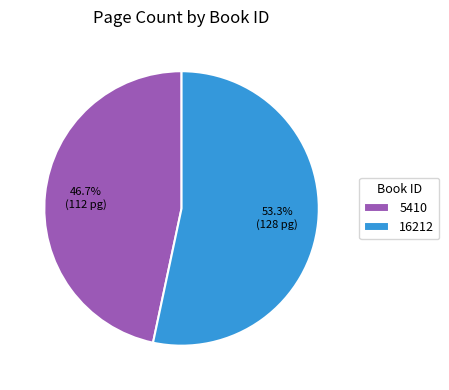

What is the smallest slice in the pie chart?

5410